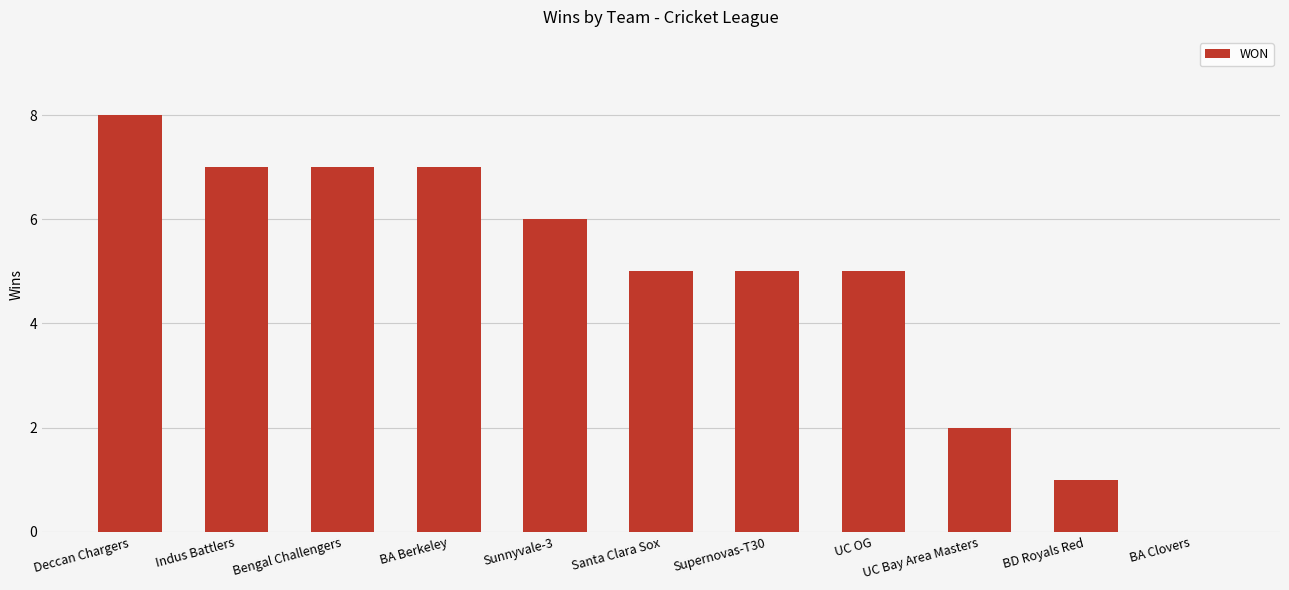

What is the average value?

5